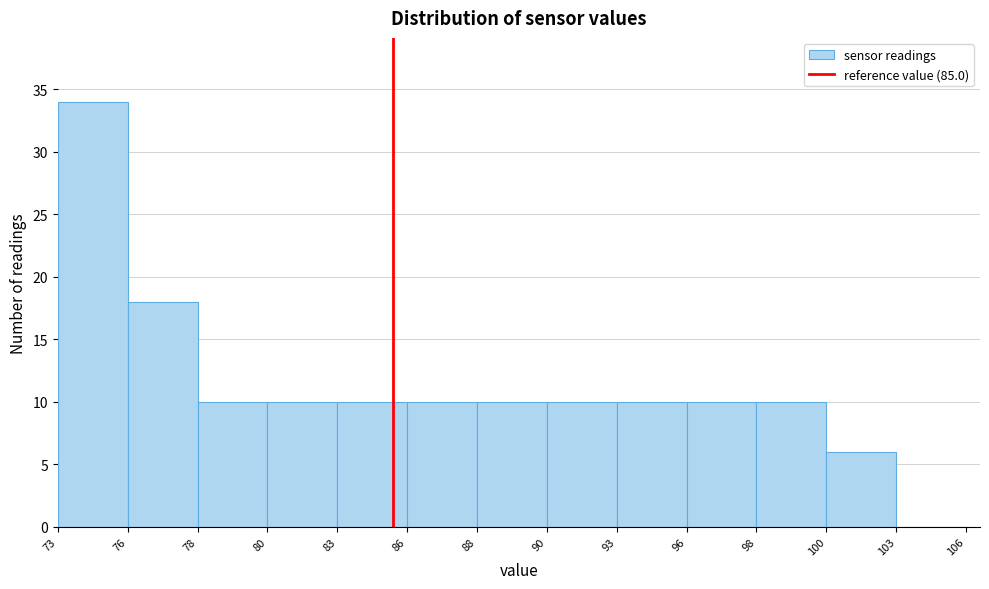

Reading right to left, transcribe all the data shown in this chart.

103=0	100=6	98=10	96=10	93=10	90=10	88=10	86=10	83=10	80=10	78=10	76=18	73=34